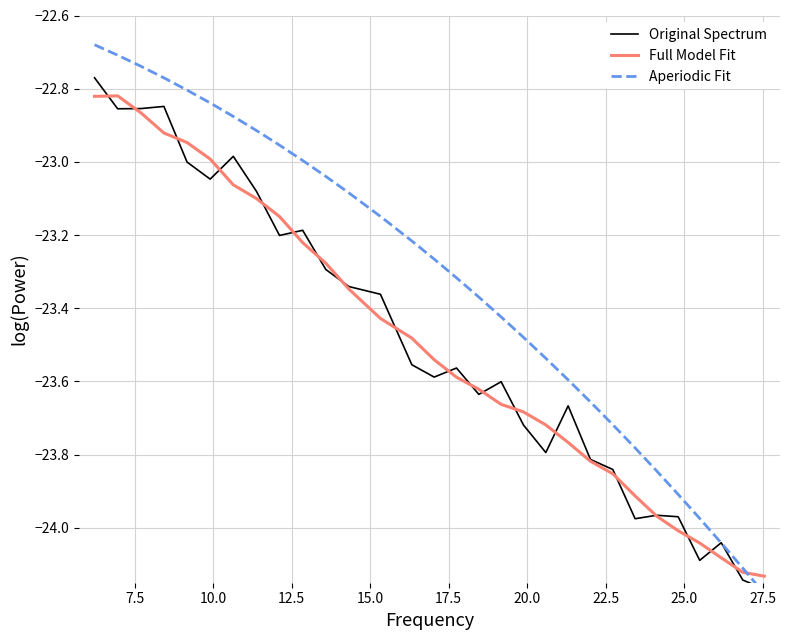

The value of Full Model Fit at 29 is -16.8. True or false?

False